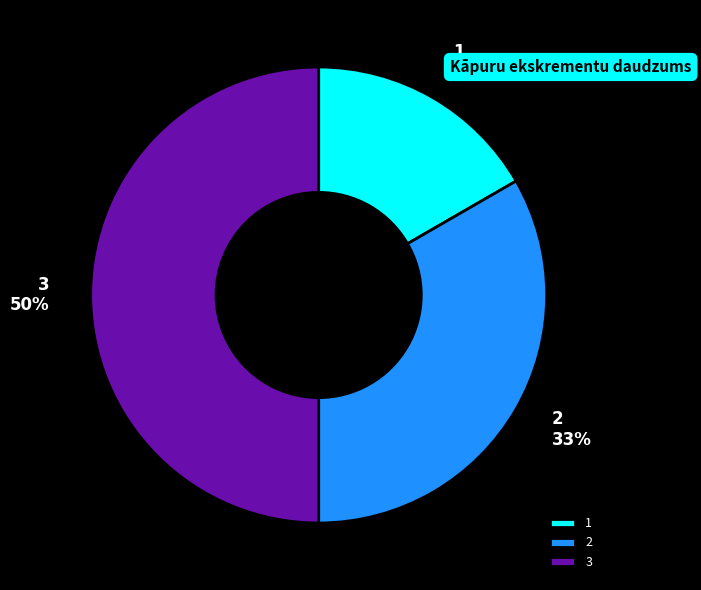

Does 2 account for over 50% of the chart?

No